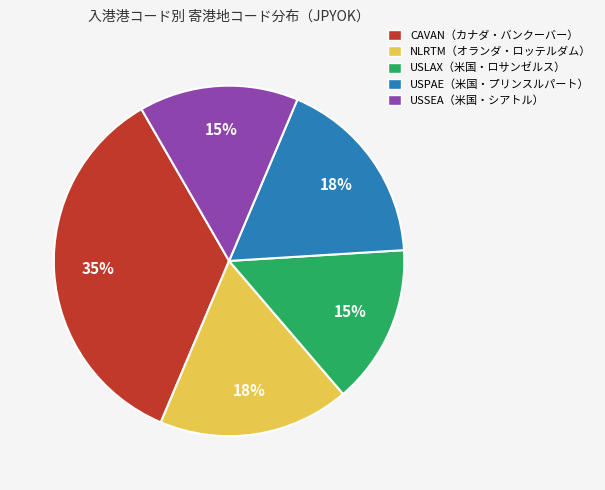

How many slices are in this pie chart?

5